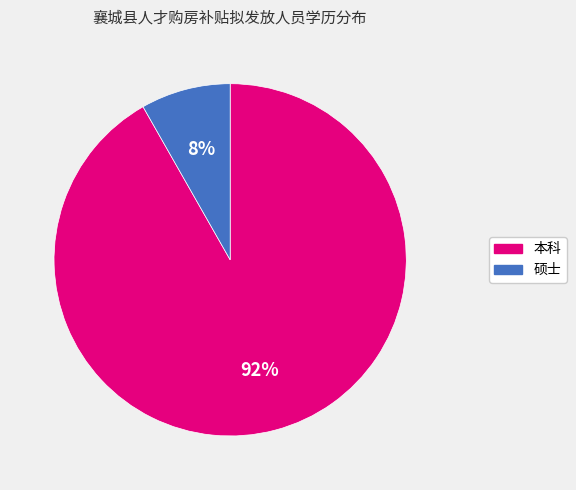

Is it true that 本科 is 92% of the pie?

True